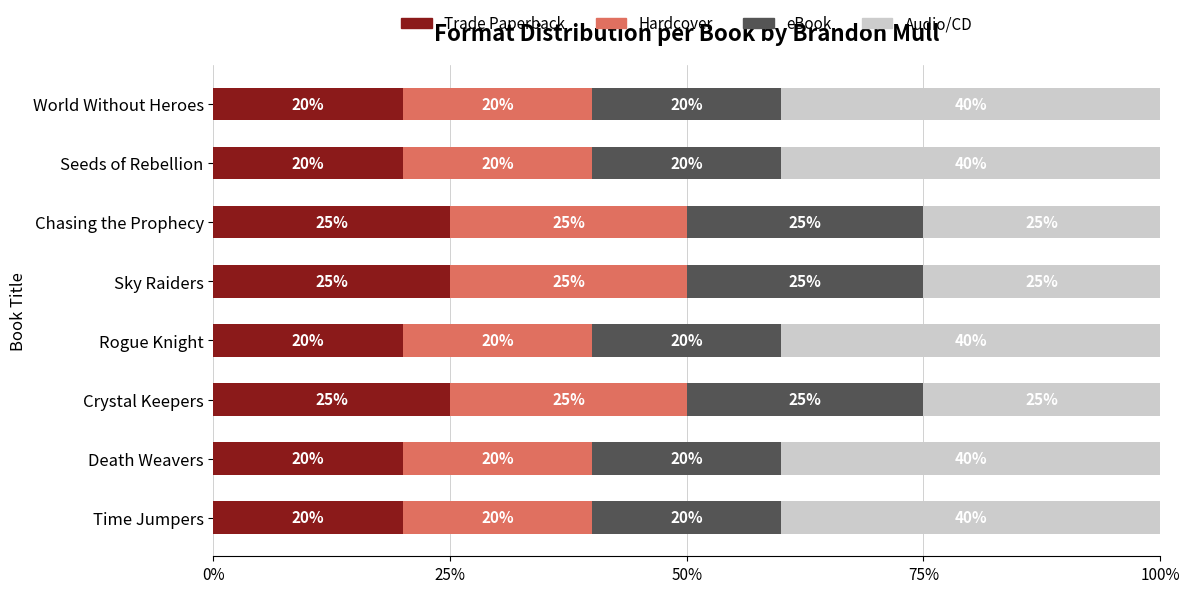

Is it true that Trade Paperback equals 10 at World Without Heroes?

False